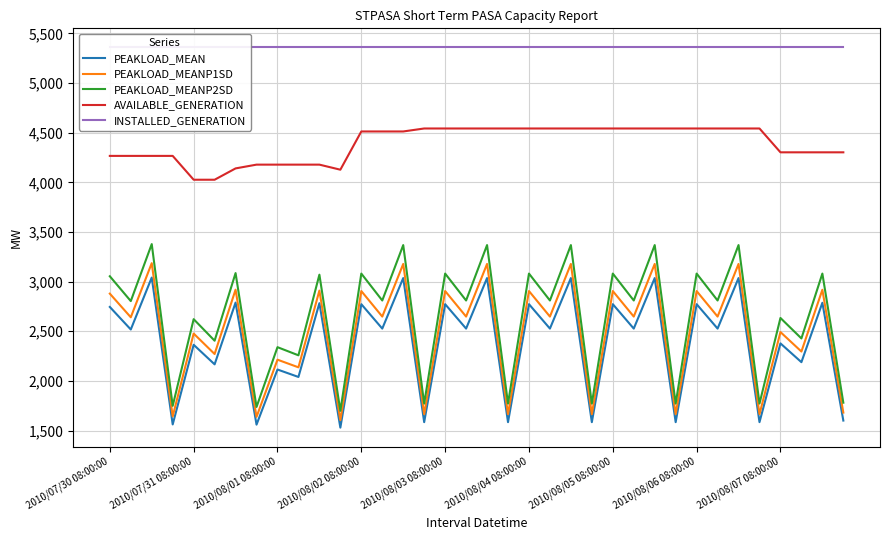

List the series in order of their peak value, lowest first.

PEAKLOAD_MEAN, PEAKLOAD_MEANP1SD, PEAKLOAD_MEANP2SD, AVAILABLE_GENERATION, INSTALLED_GENERATION